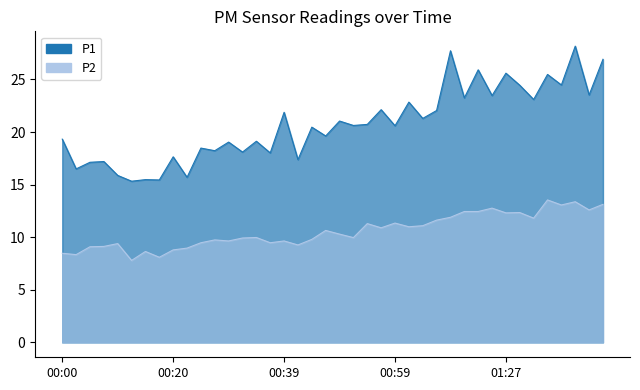

Rank the series at 00:13 from lowest to highest value.

P2, P1